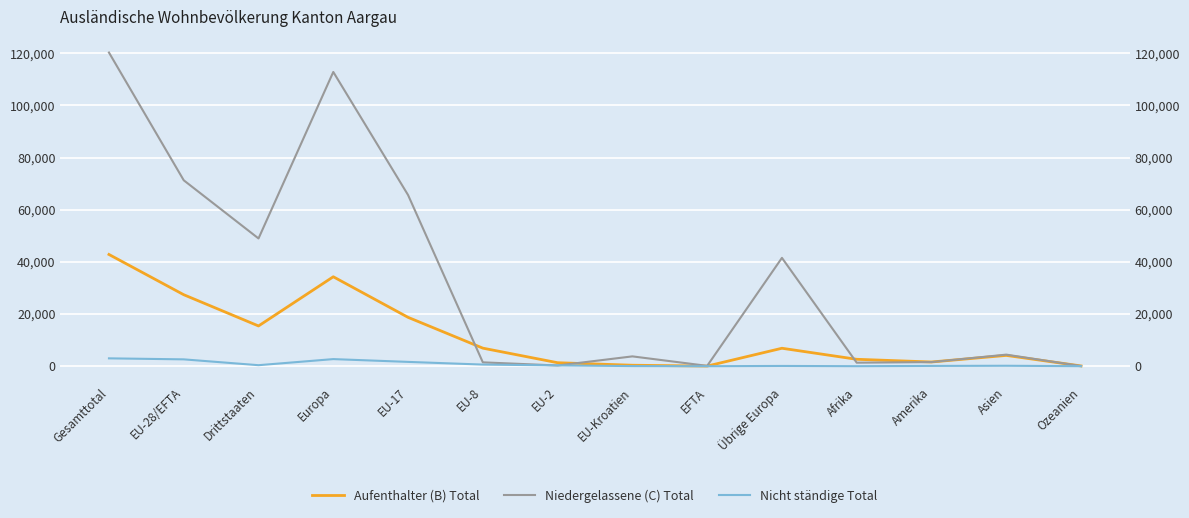

What is the lowest value of the Aufenthalter (B) Total series?

48